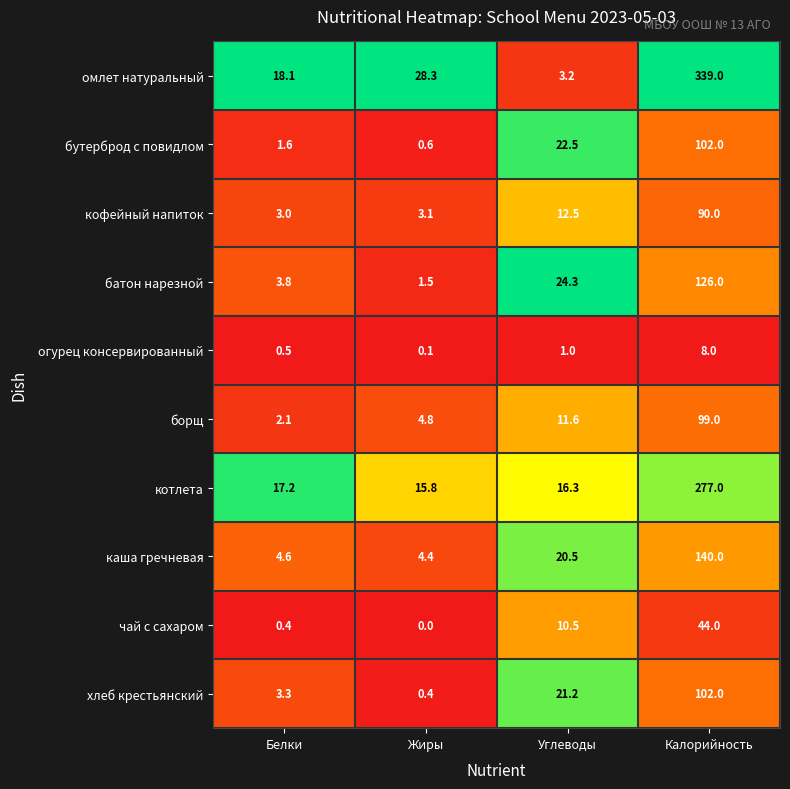

At which category does the chart reach its peak across all series?

Калорийность